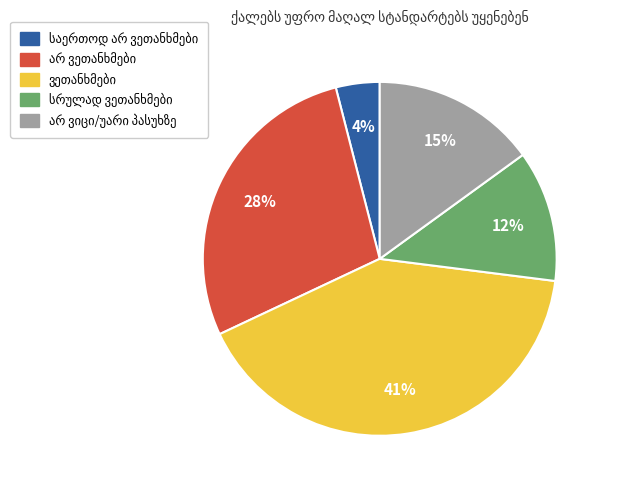

To the nearest percent, what is the average slice percentage?

20%